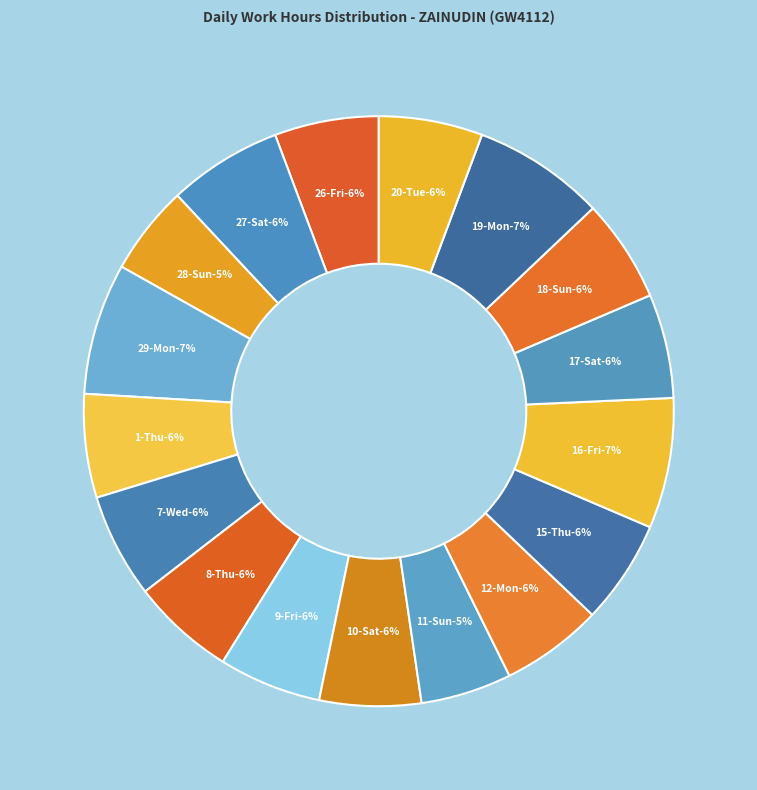

What is the smallest slice in the pie chart?

28-Sun